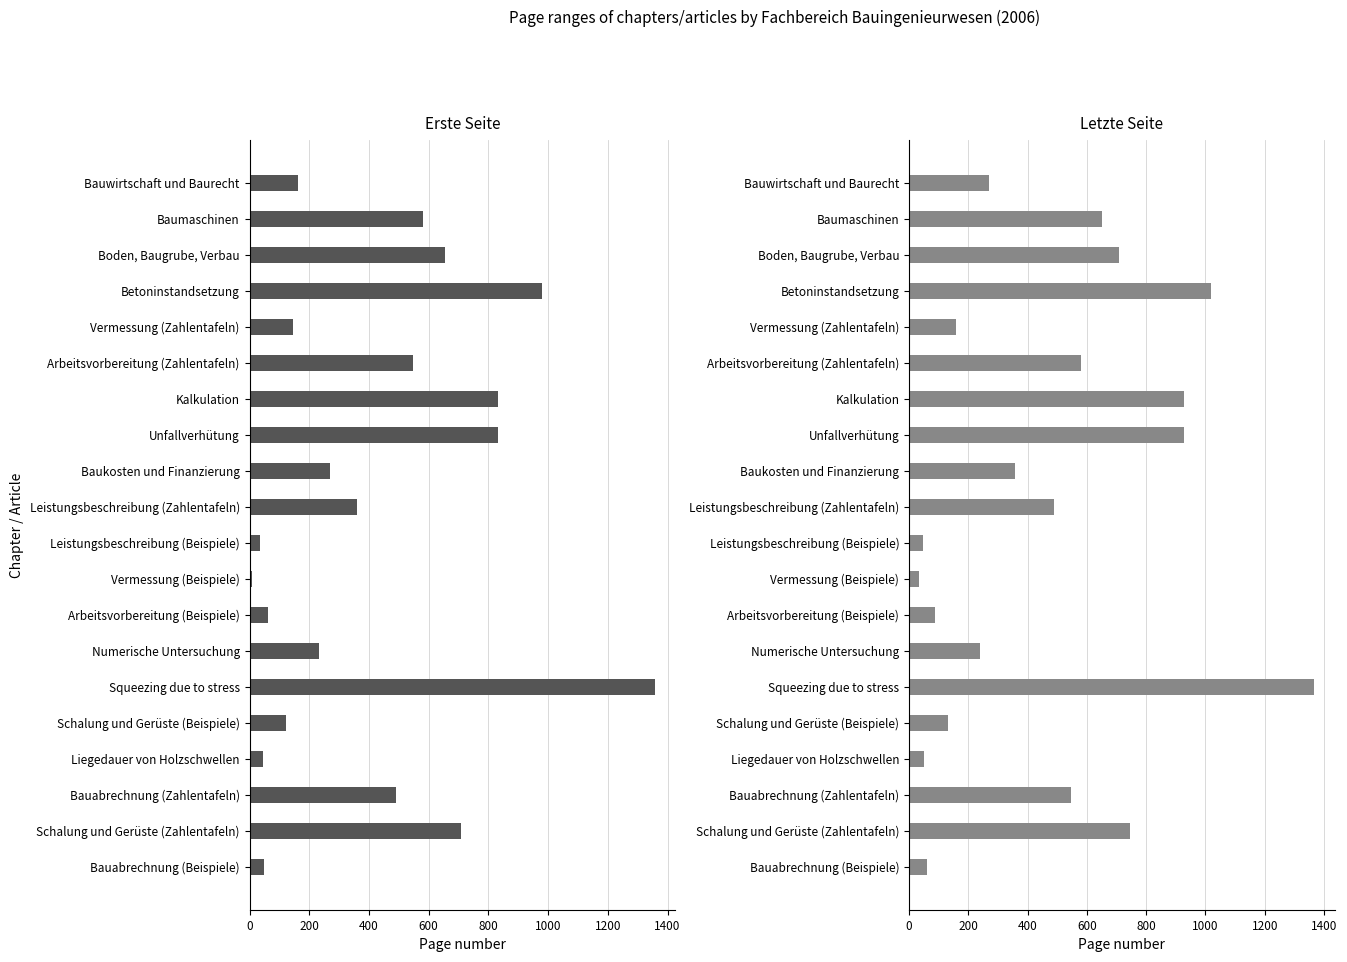

Which has a higher value, Boden, Baugrube, Verbau or Vermessung (Beispiele)?

Boden, Baugrube, Verbau